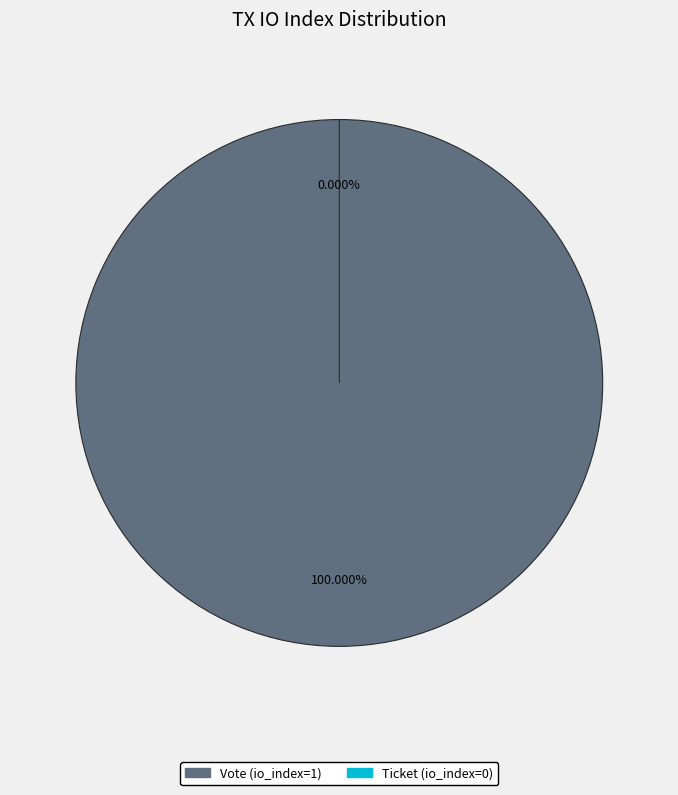

What is the change in value from Vote (io_index=1) to Ticket (io_index=0)?

-1